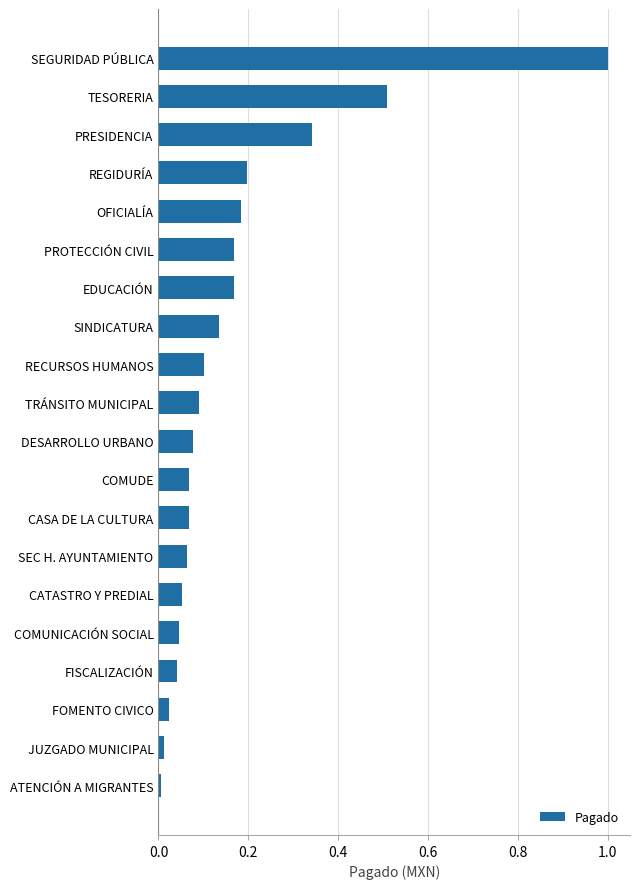

How many distinct data groups are displayed?

1